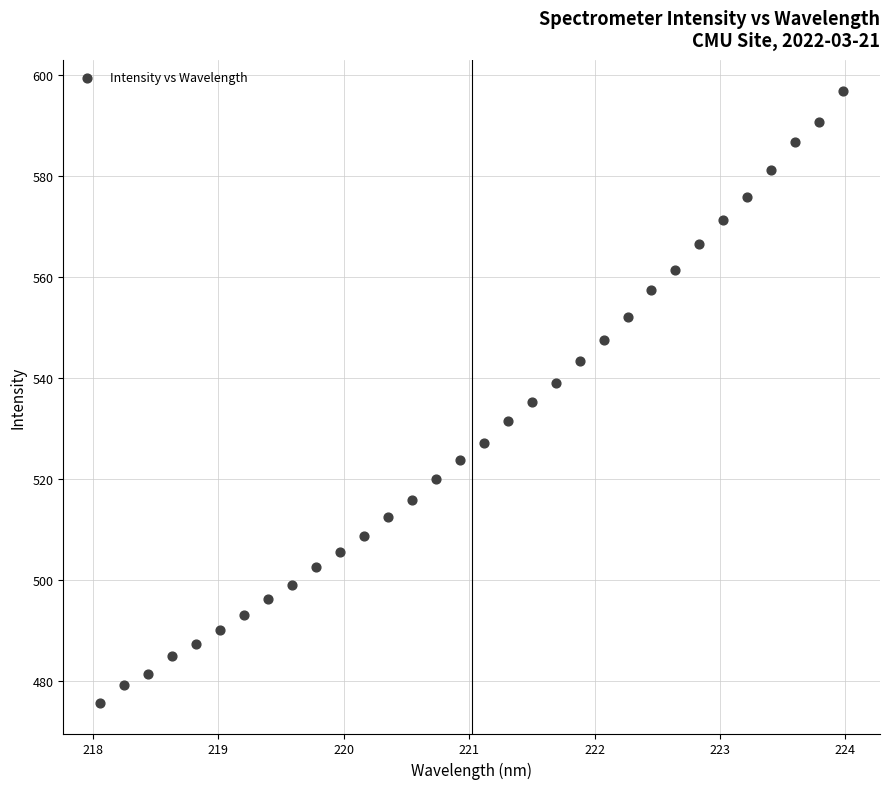

What is the range of X values (max minus min)?

5.9